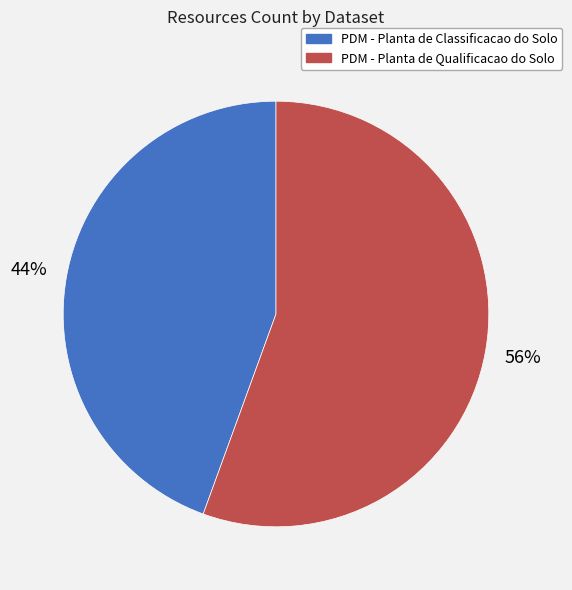

To the nearest percent, what is the average slice percentage?

50%